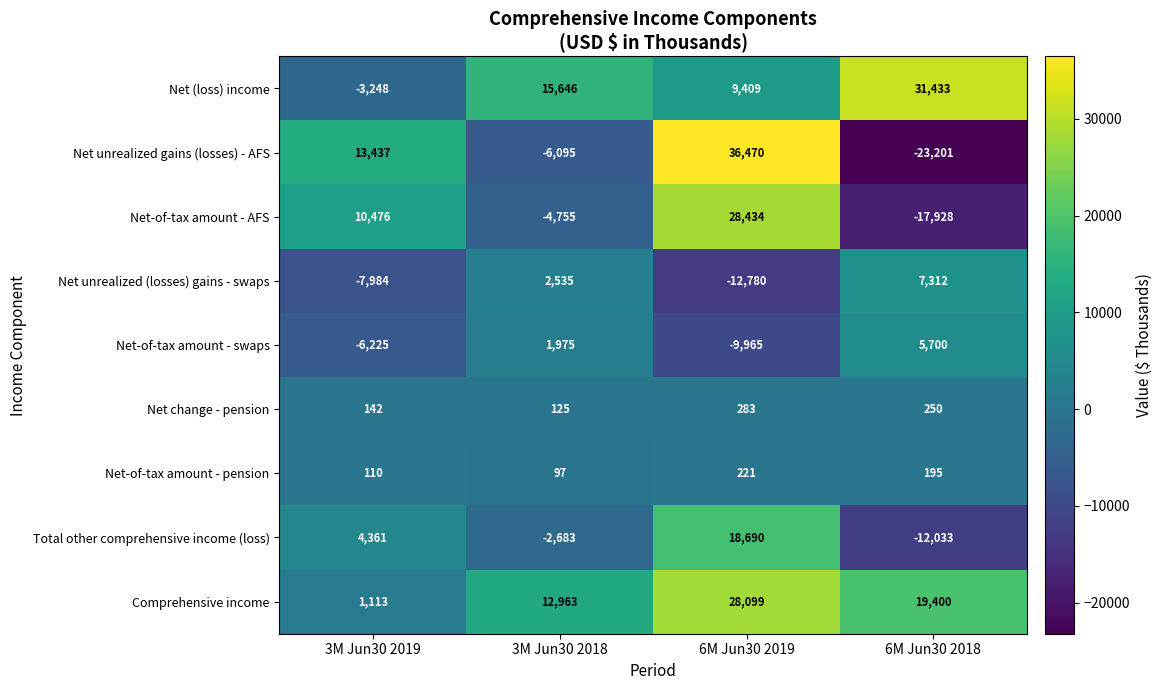

What is the spread (max minus min) of values at 6M Jun30 2019?

49250